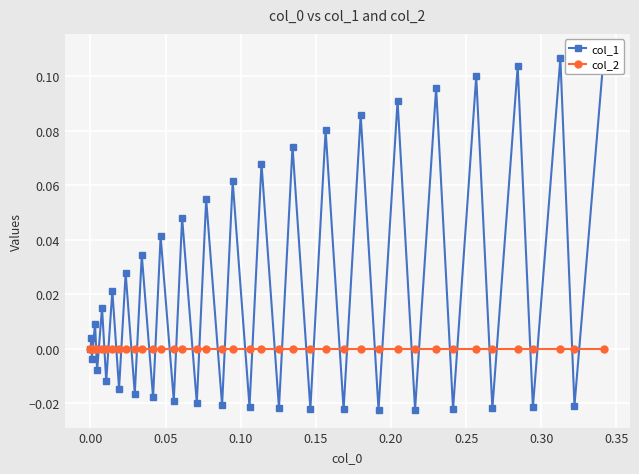

What are all the series names shown in the legend?

col_1, col_2